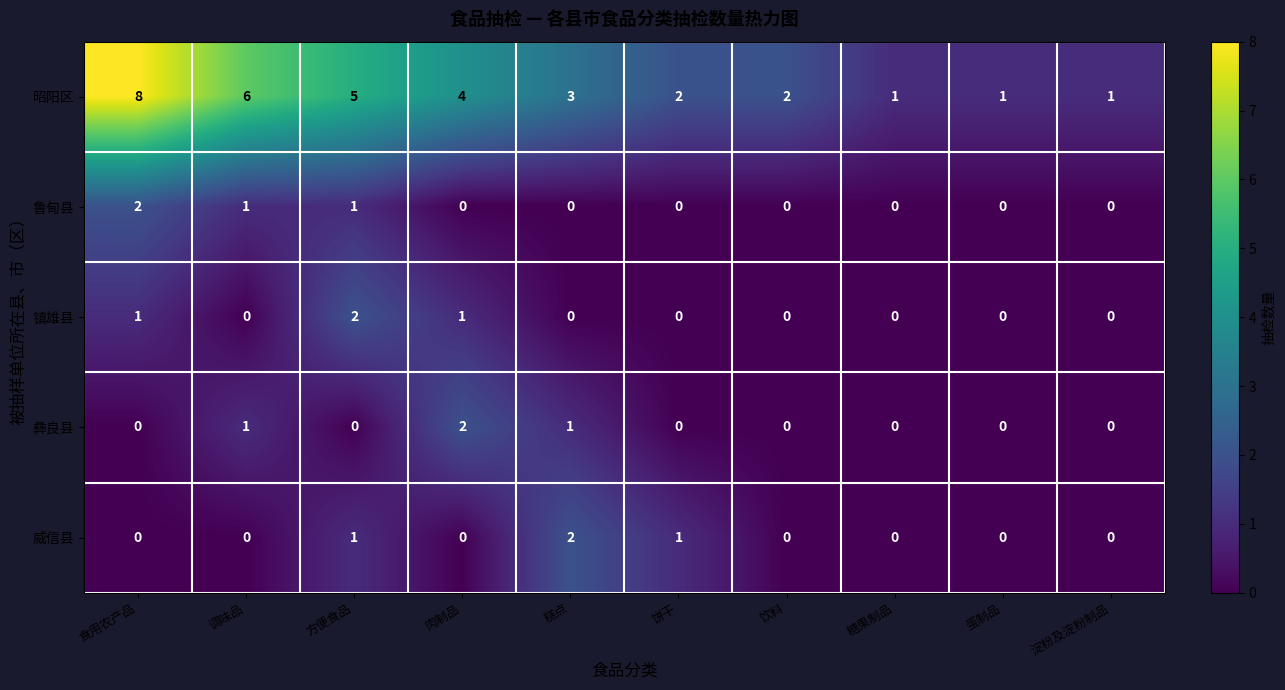

At which label does 威信县 reach its peak?

糕点